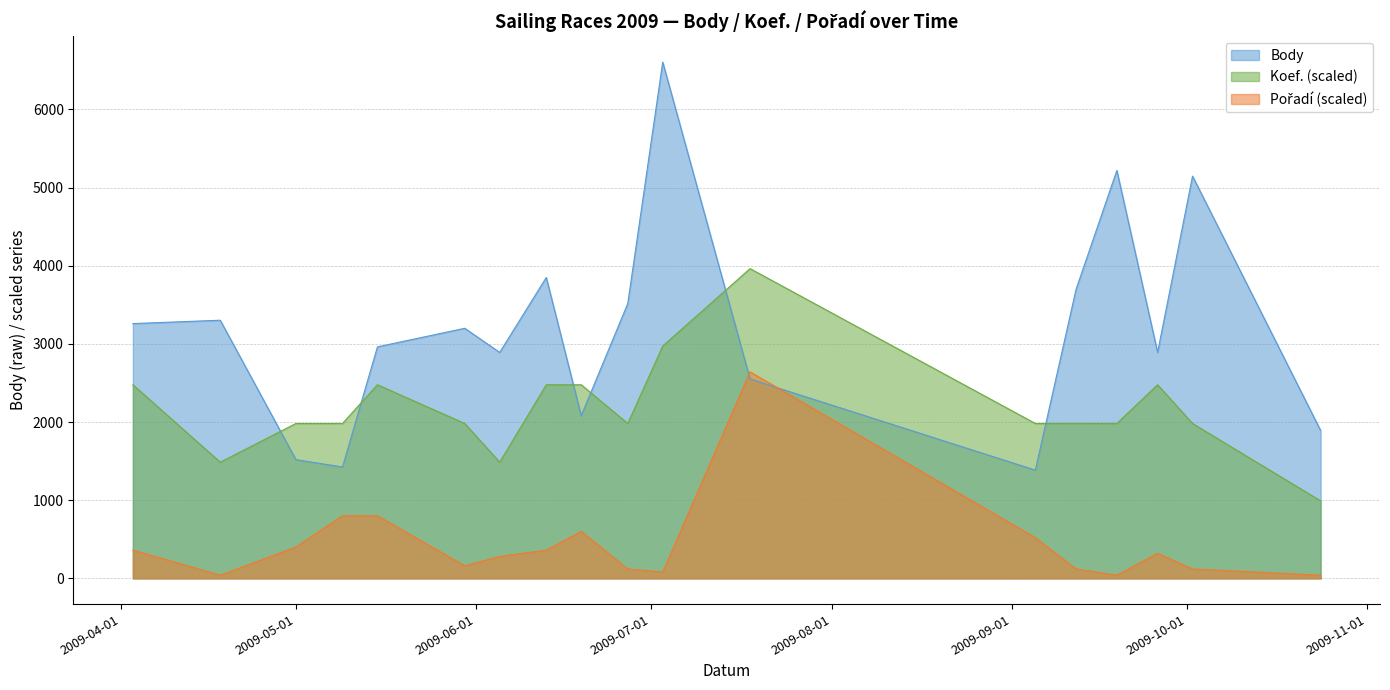

The value of Body at 2009-05-01 is 943.0. True or false?

False